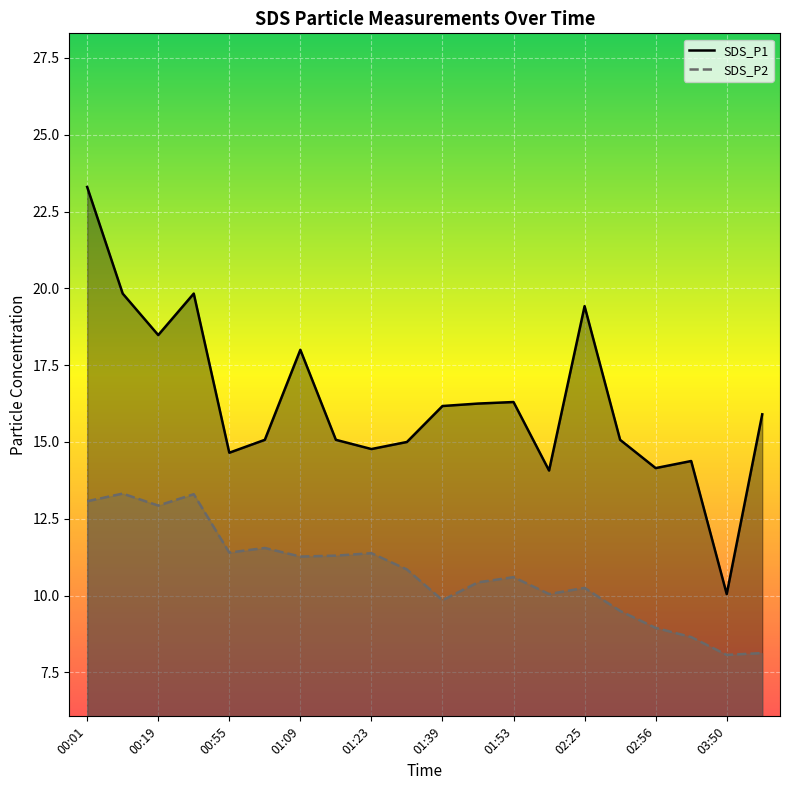

Where is the first local minimum for SDS_P1?

00:19